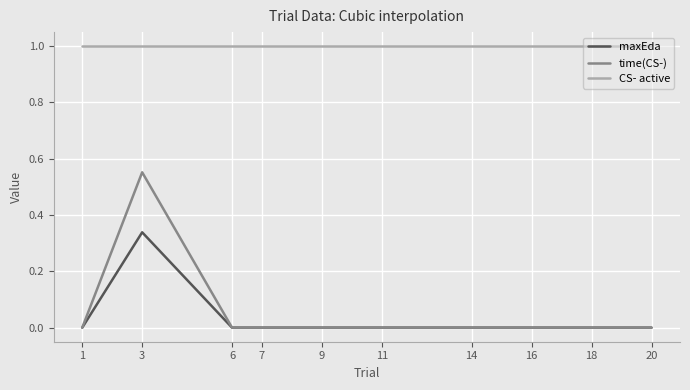

How many series are shown in this chart?

3